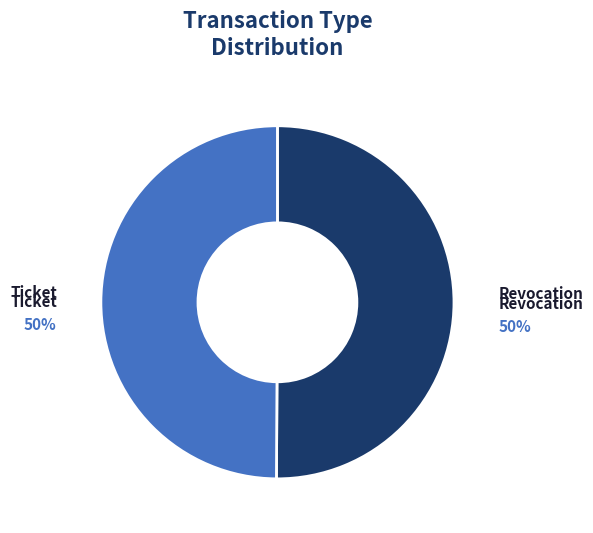

What is the ratio of the value at Revocation to the value at Ticket?

1.0